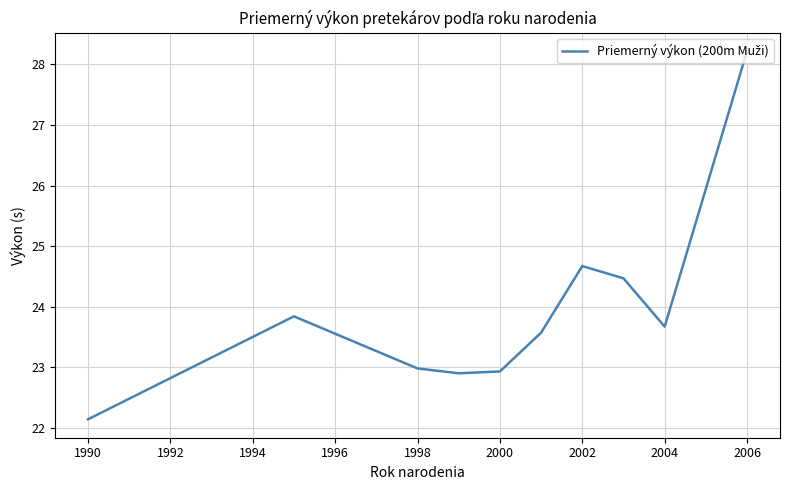

What is the minimum value shown in the chart?

22.1